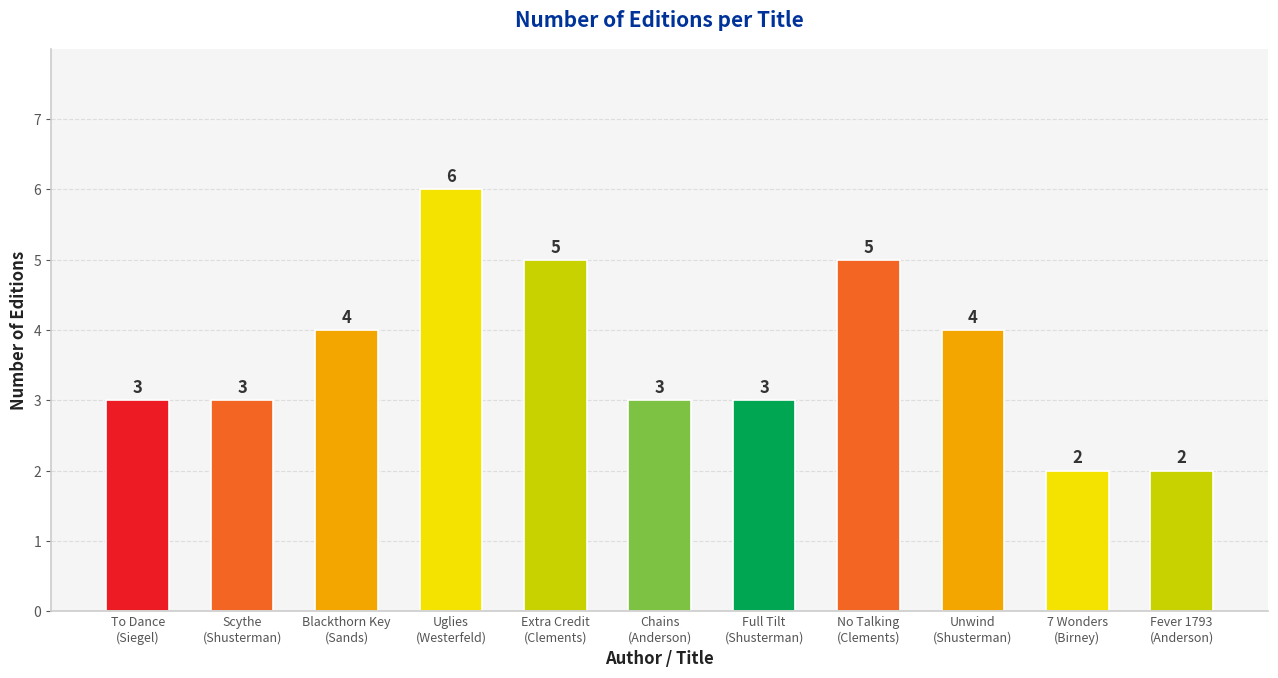

How many bars are there in total?

11